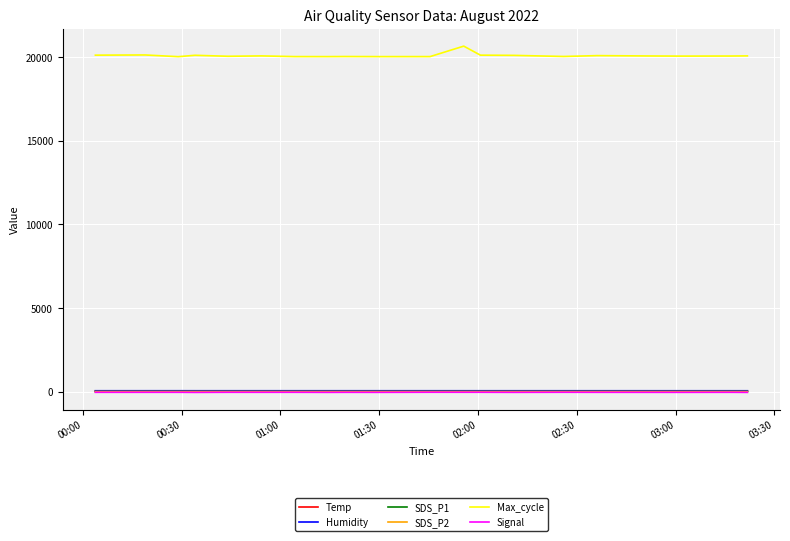

What is the maximum value shown in the chart?

20672.0